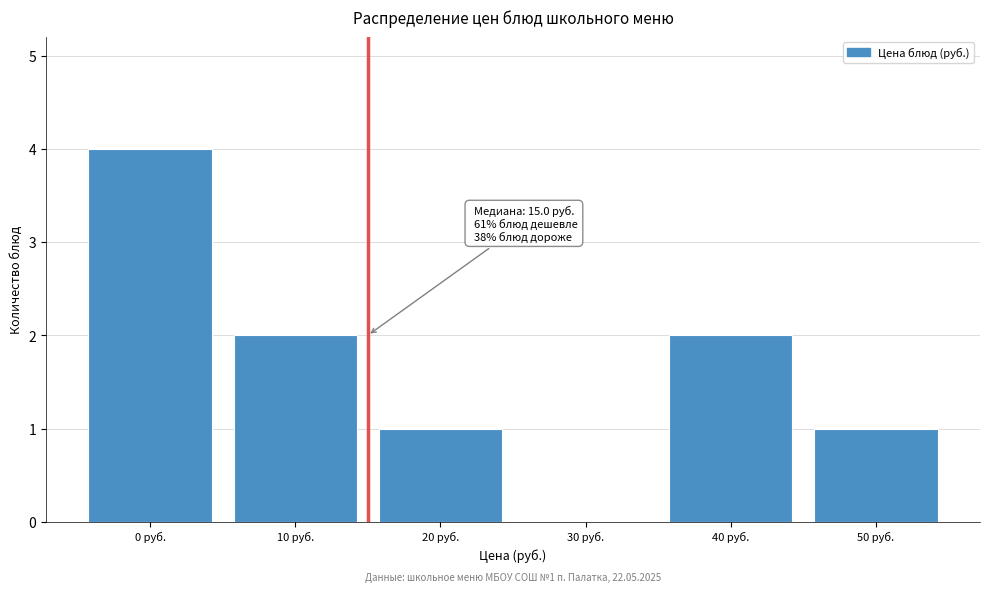

Reading left to right, what are all the values shown in this chart?

0 руб.=4	10 руб.=2	20 руб.=1	30 руб.=0	40 руб.=2	50 руб.=1